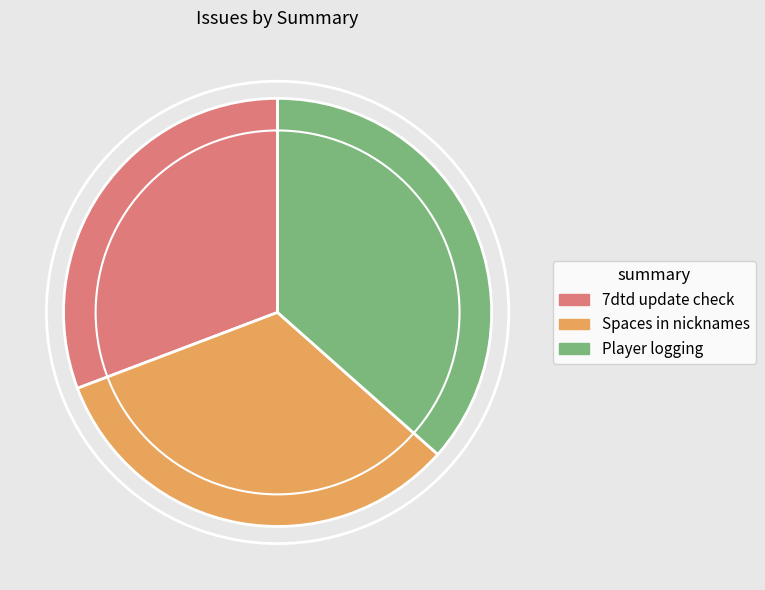

Rank the categories by value from lowest to highest.

7dtd update check, Spaces in nicknames, Player logging